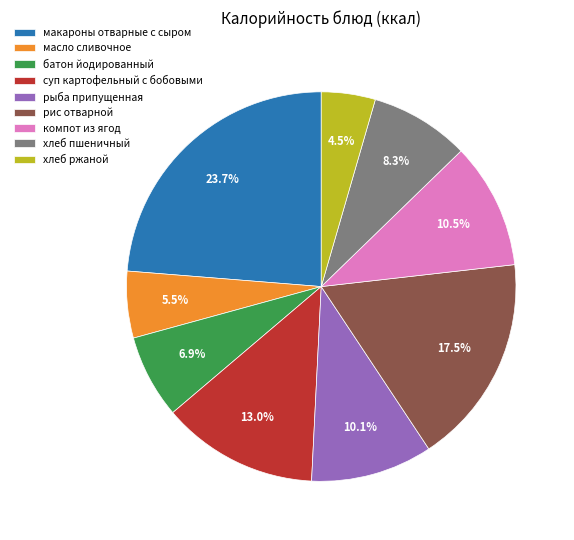

Which category has the smallest portion of the pie?

хлеб ржаной